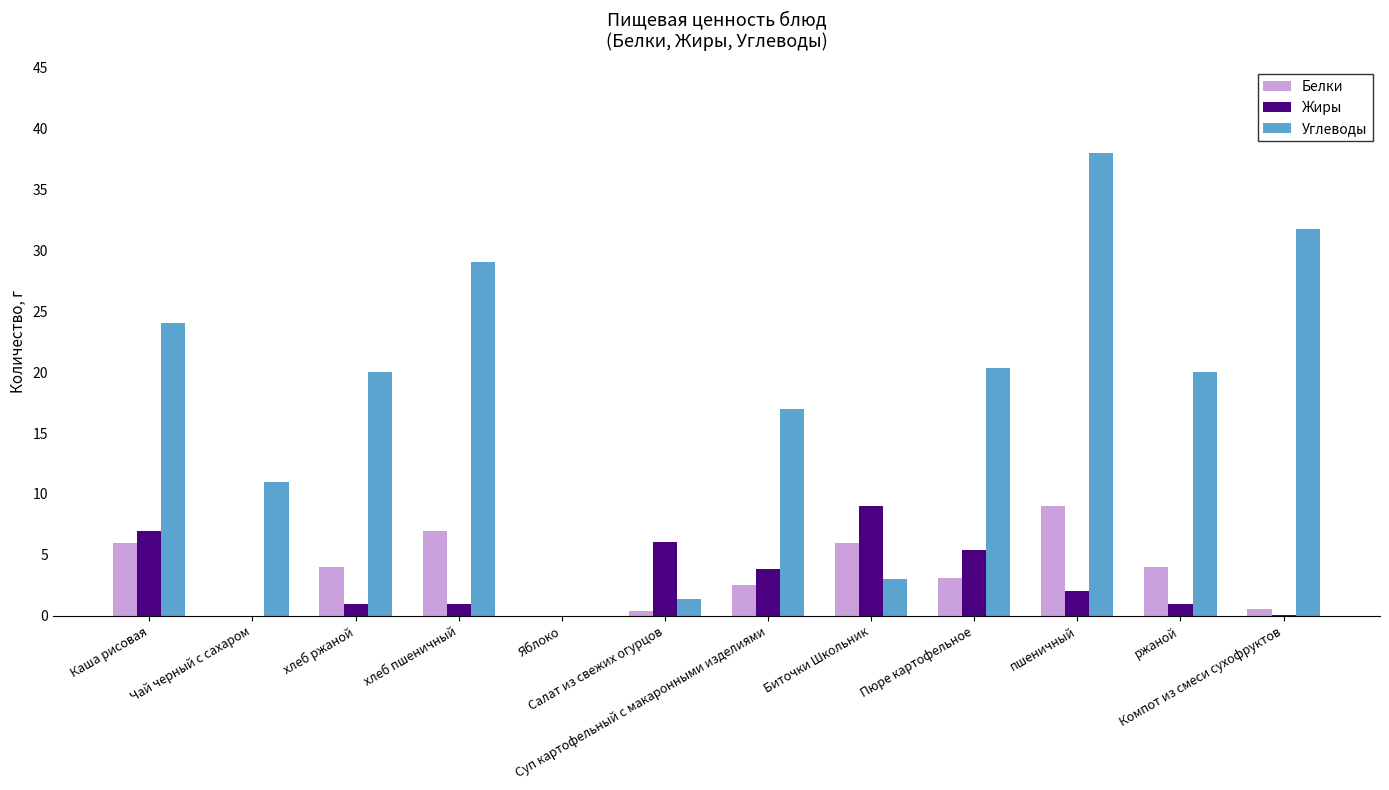

How many distinct data groups are displayed?

3